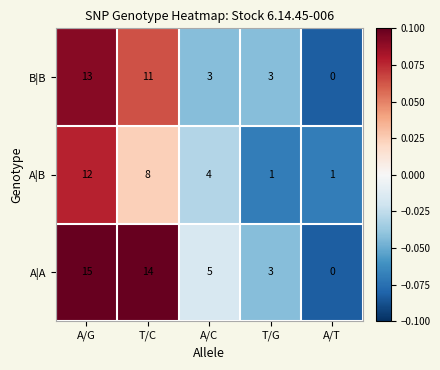

Reading left to right, transcribe all the data shown in this chart.

B|B: A/G=13	T/C=11	A/C=3	T/G=3	A/T=0
A|B: A/G=12	T/C=8	A/C=4	T/G=1	A/T=1
A|A: A/G=15	T/C=14	A/C=5	T/G=3	A/T=0